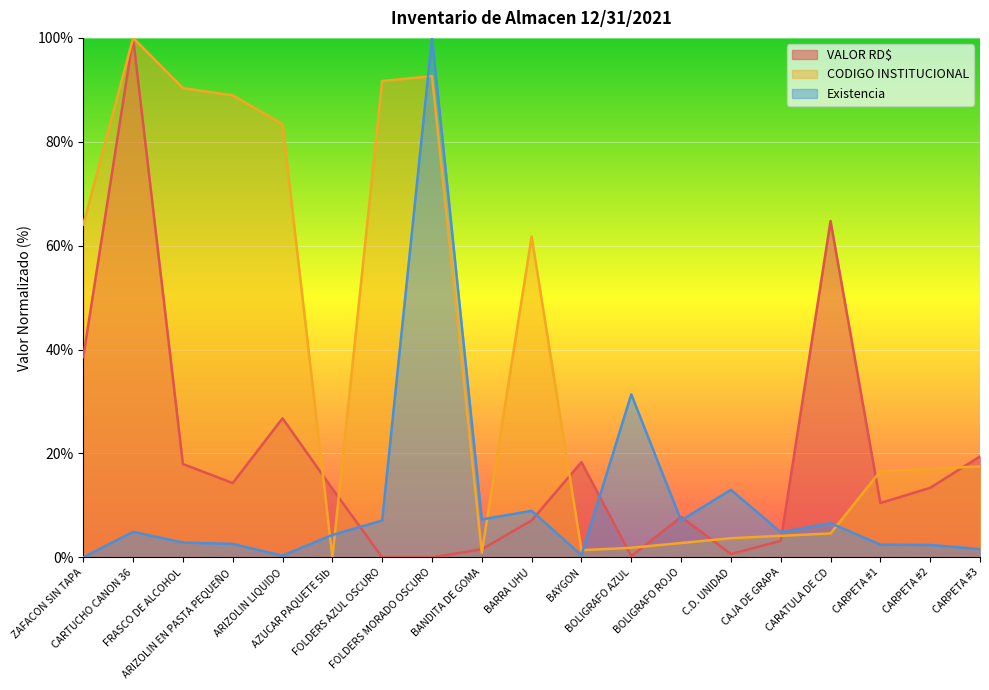

Between ZAFACON SIN TAPA and AZUCAR PAQUETE 5lb, which is larger?

ZAFACON SIN TAPA